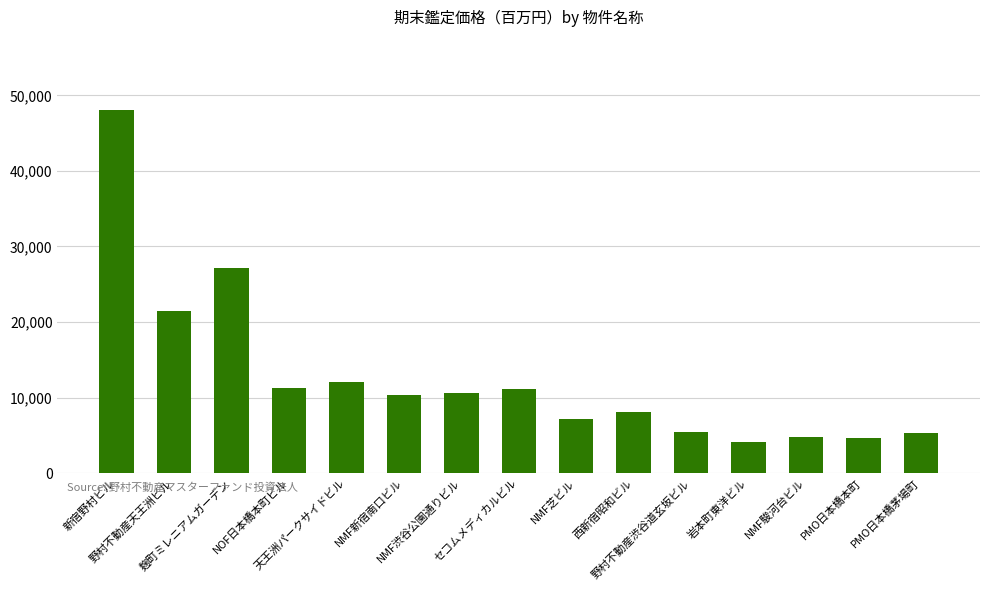

What is the maximum value shown in the chart?

48100